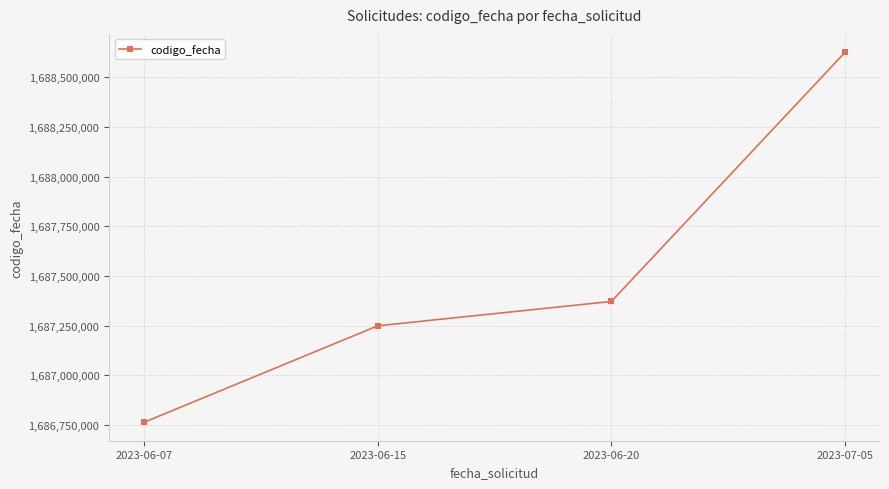

How many lines are shown in the chart?

1